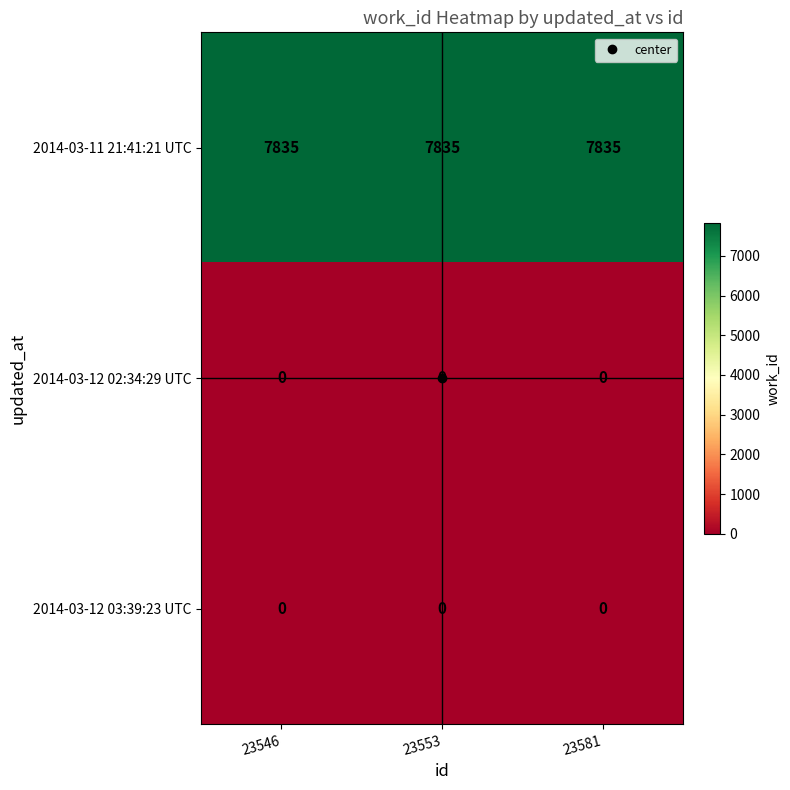

The 2014-03-12 03:39:23 UTC series shows 0 at 23553. True or false?

True